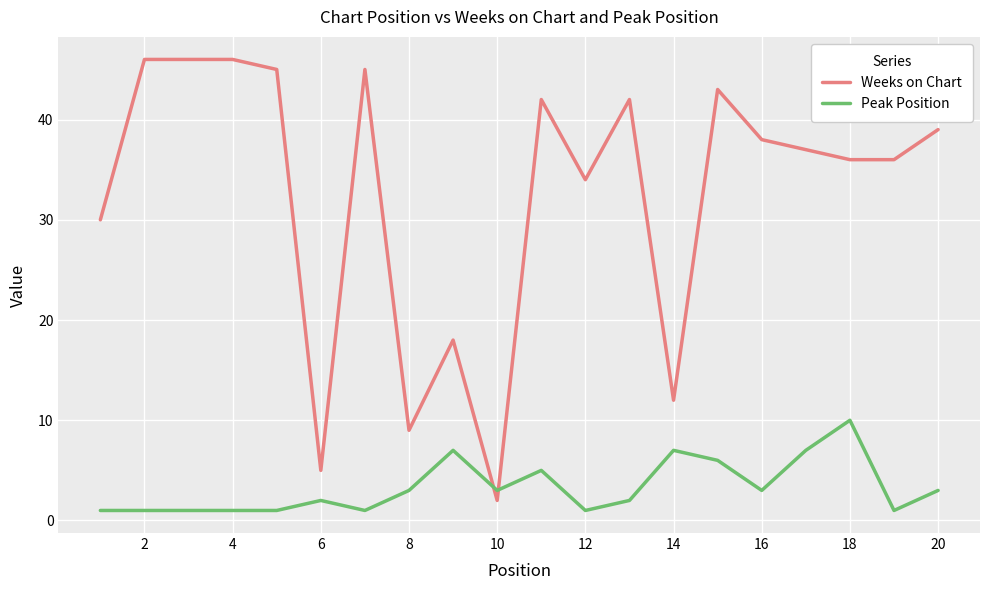

Which series has the largest total across all categories?

Weeks on Chart